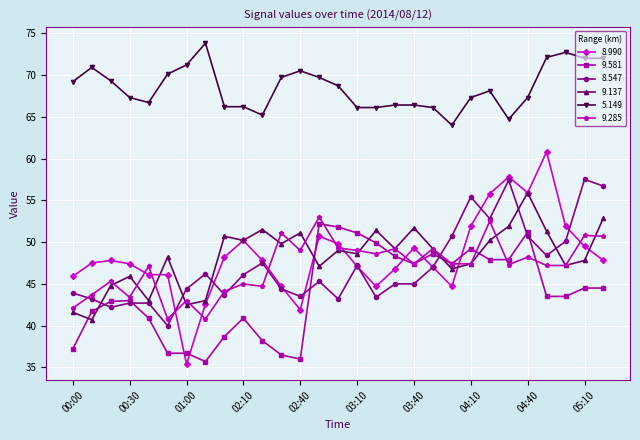

True or false: 8.547 has more than 1 points higher than both neighbors.

True